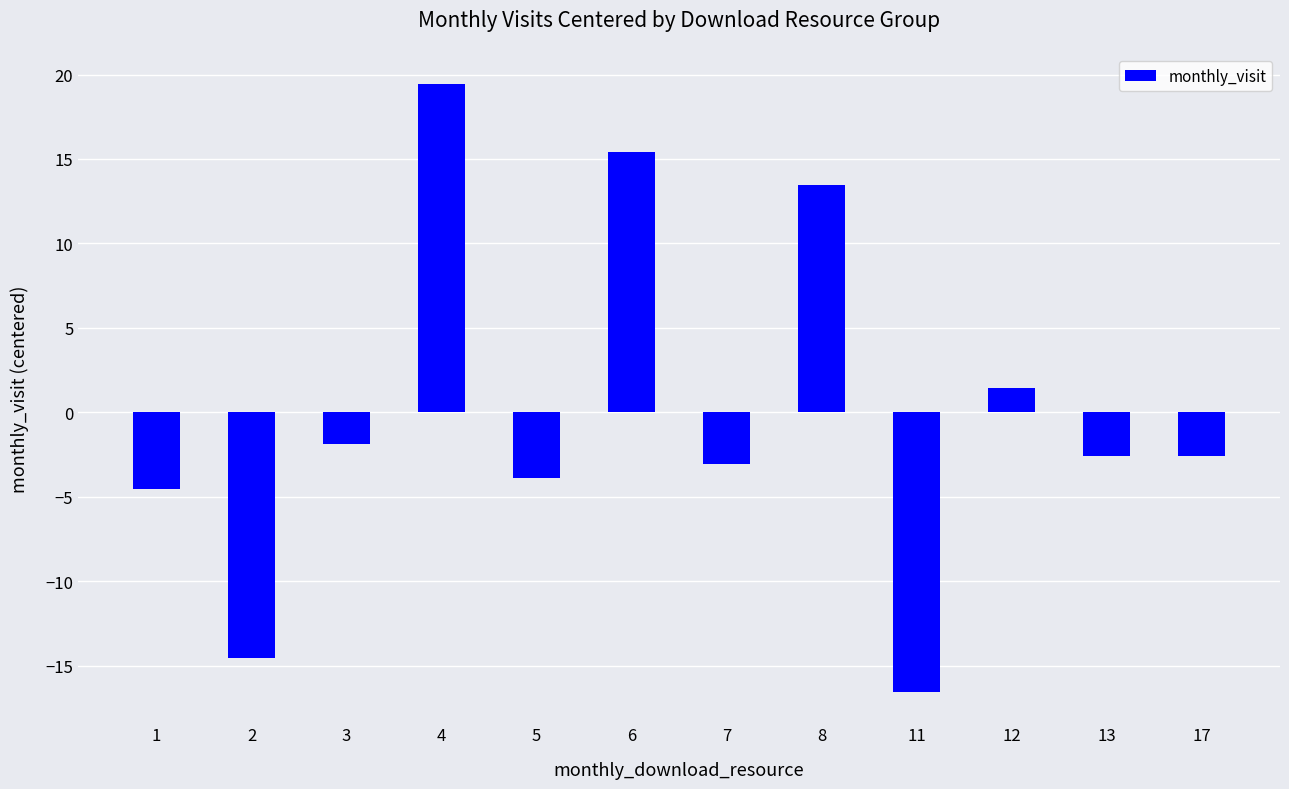

True or false: the data shows -16.6 at 11.

True